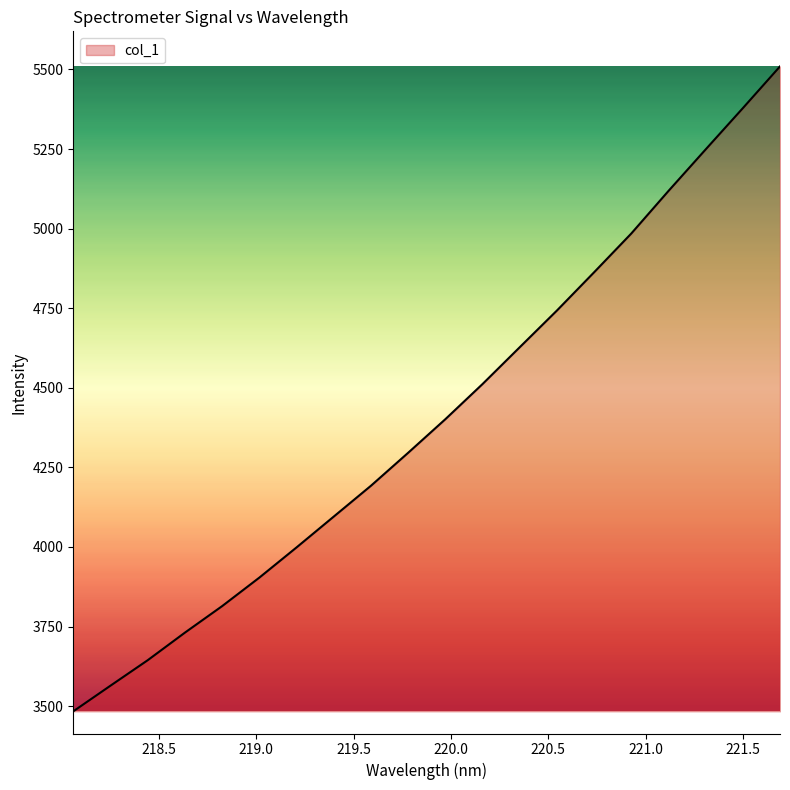

What is the difference between the maximum and minimum values?

2025.9